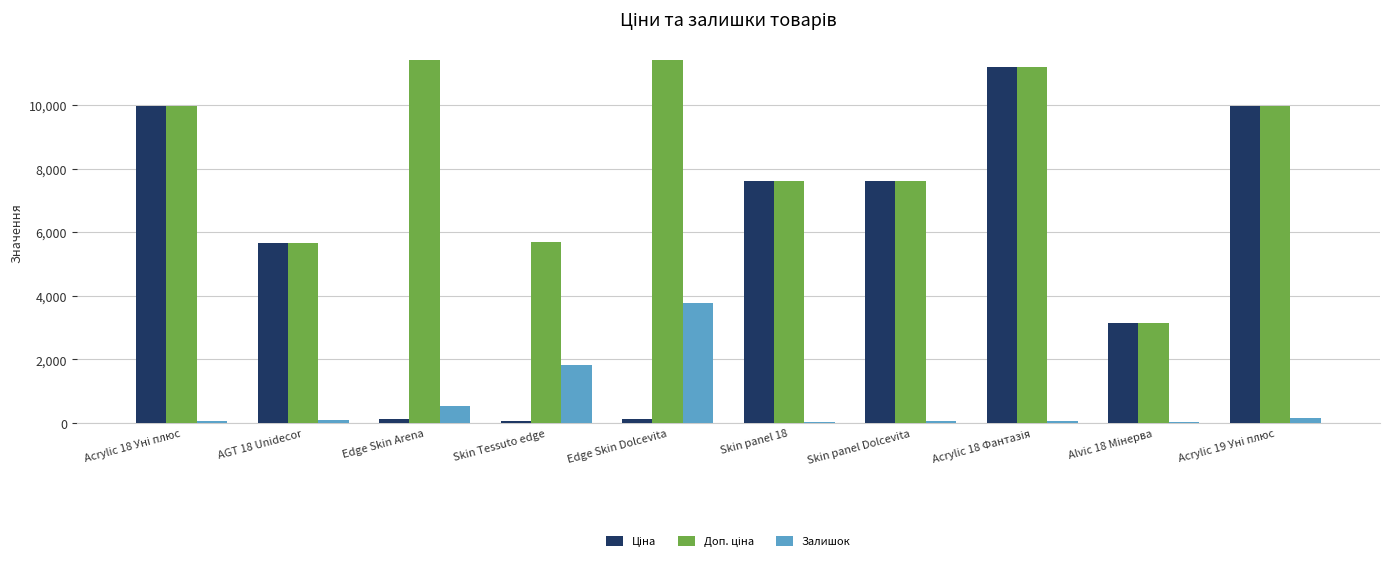

At how many categories does at least one series exceed 2159?

10